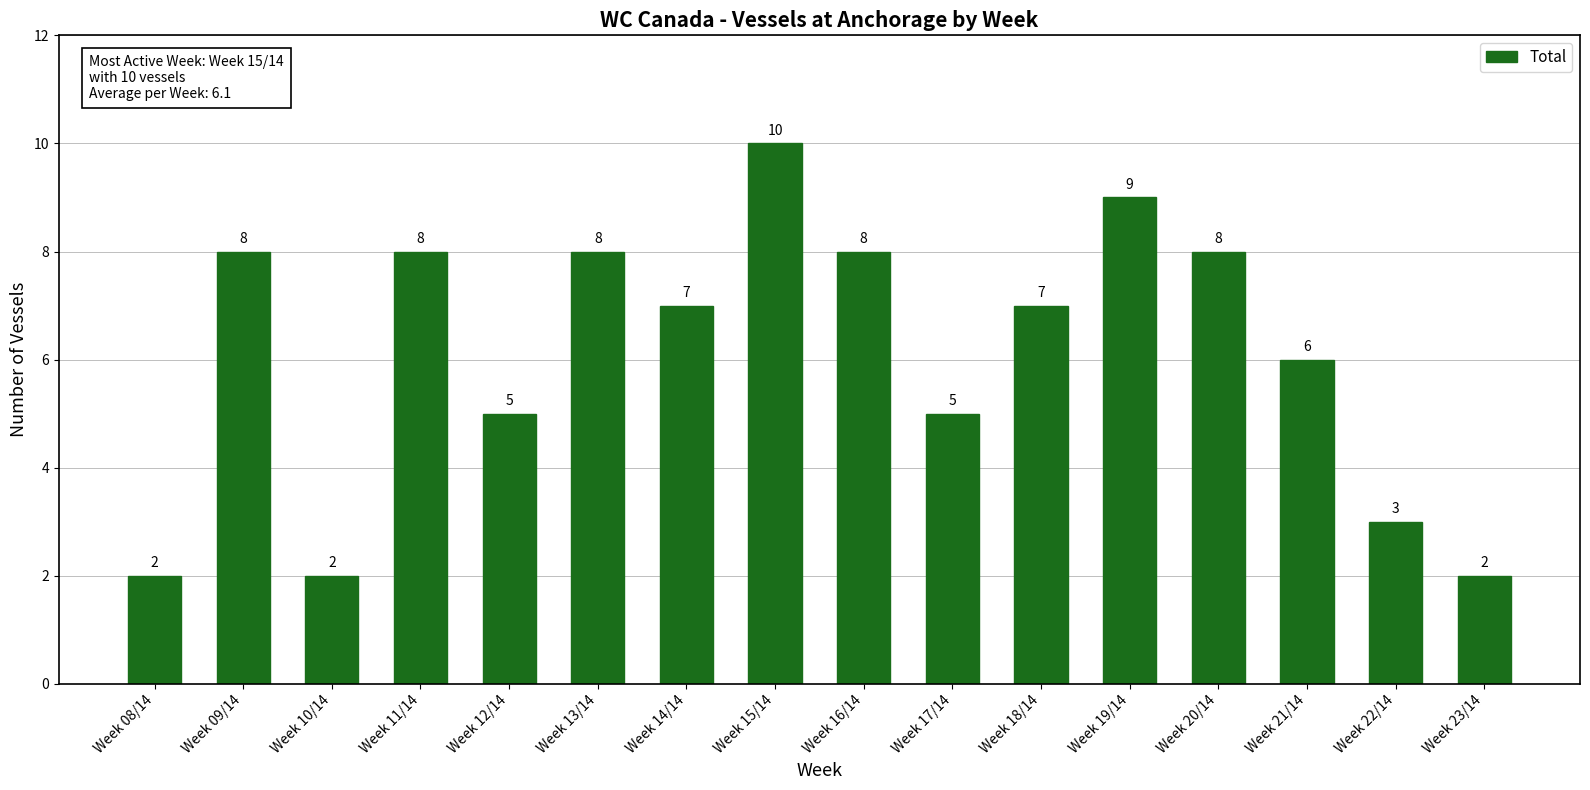

True or false: the data shows 12 at Week 18/14.

False